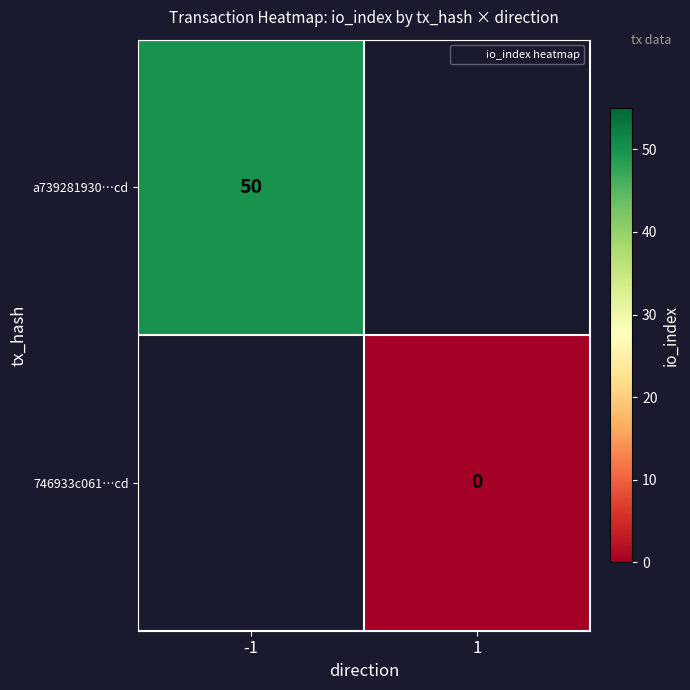

At which label does 746933c061…cd reach its peak?

-1